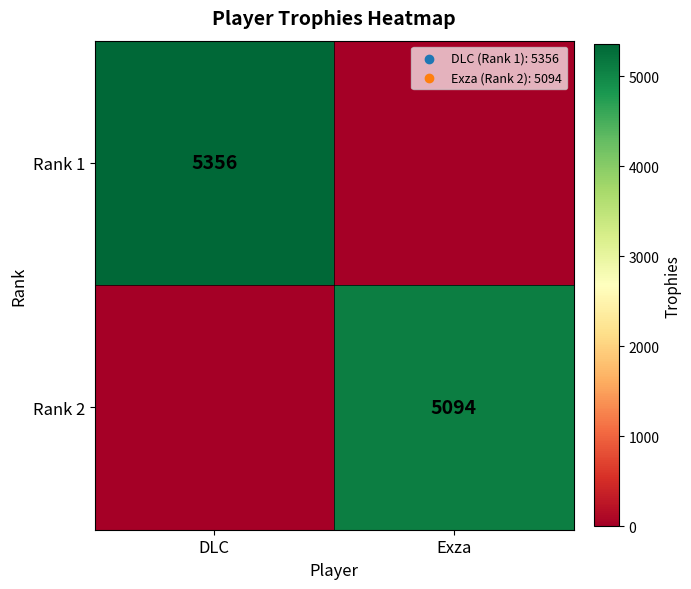

True or false: Rank 2 has a value of 8211 at Exza.

False